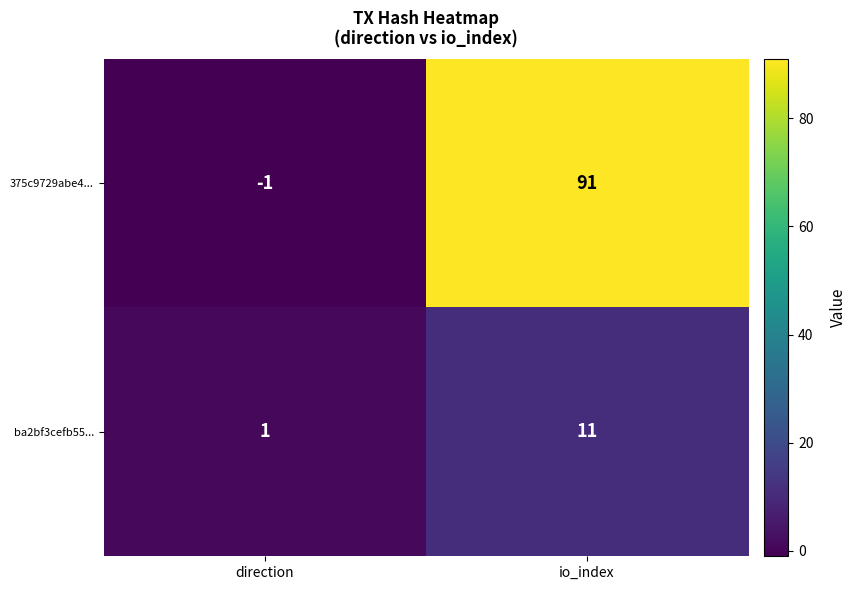

At which category is the sum across all series the highest?

io_index